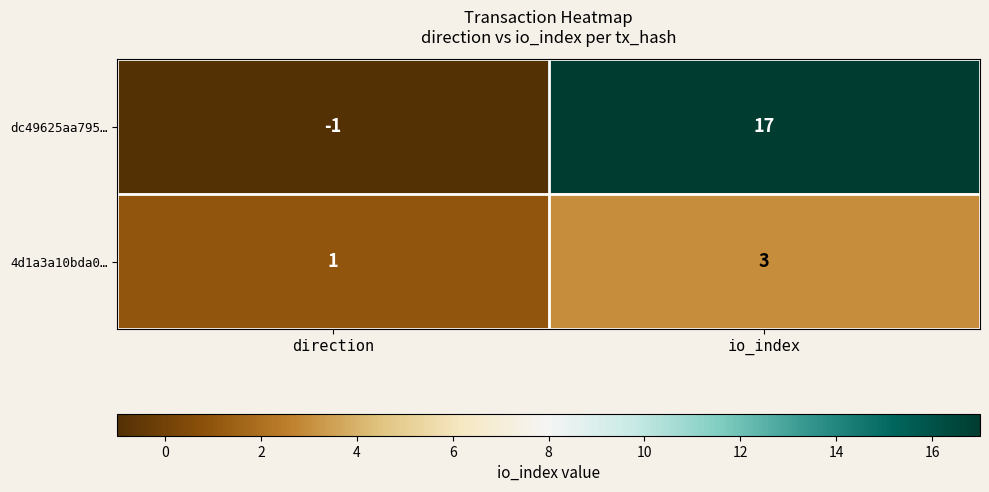

Which series changed the most between direction and io_index?

dc49625aa795…